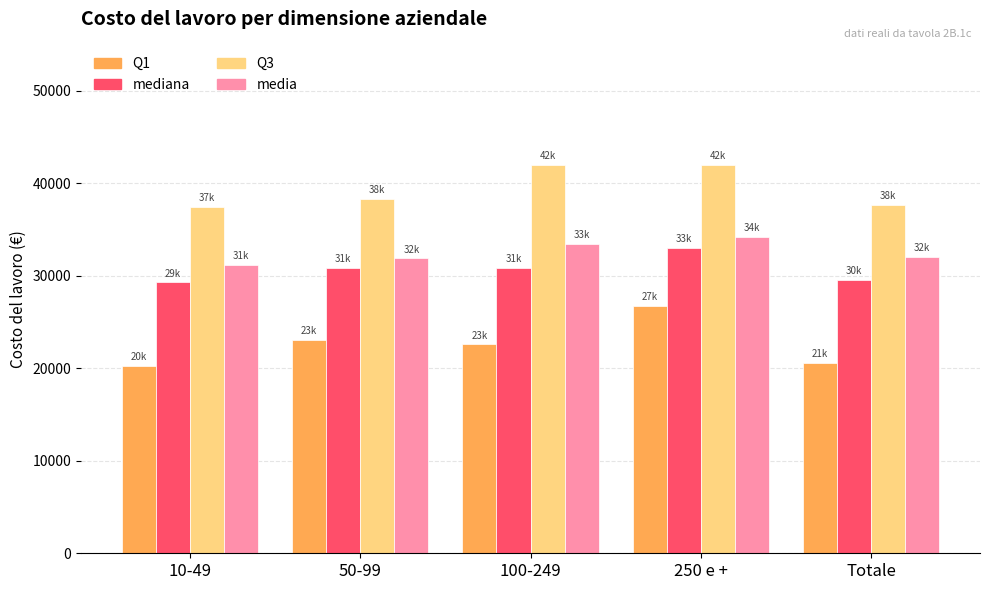

What is the highest value of the Q3 series?

41995.4